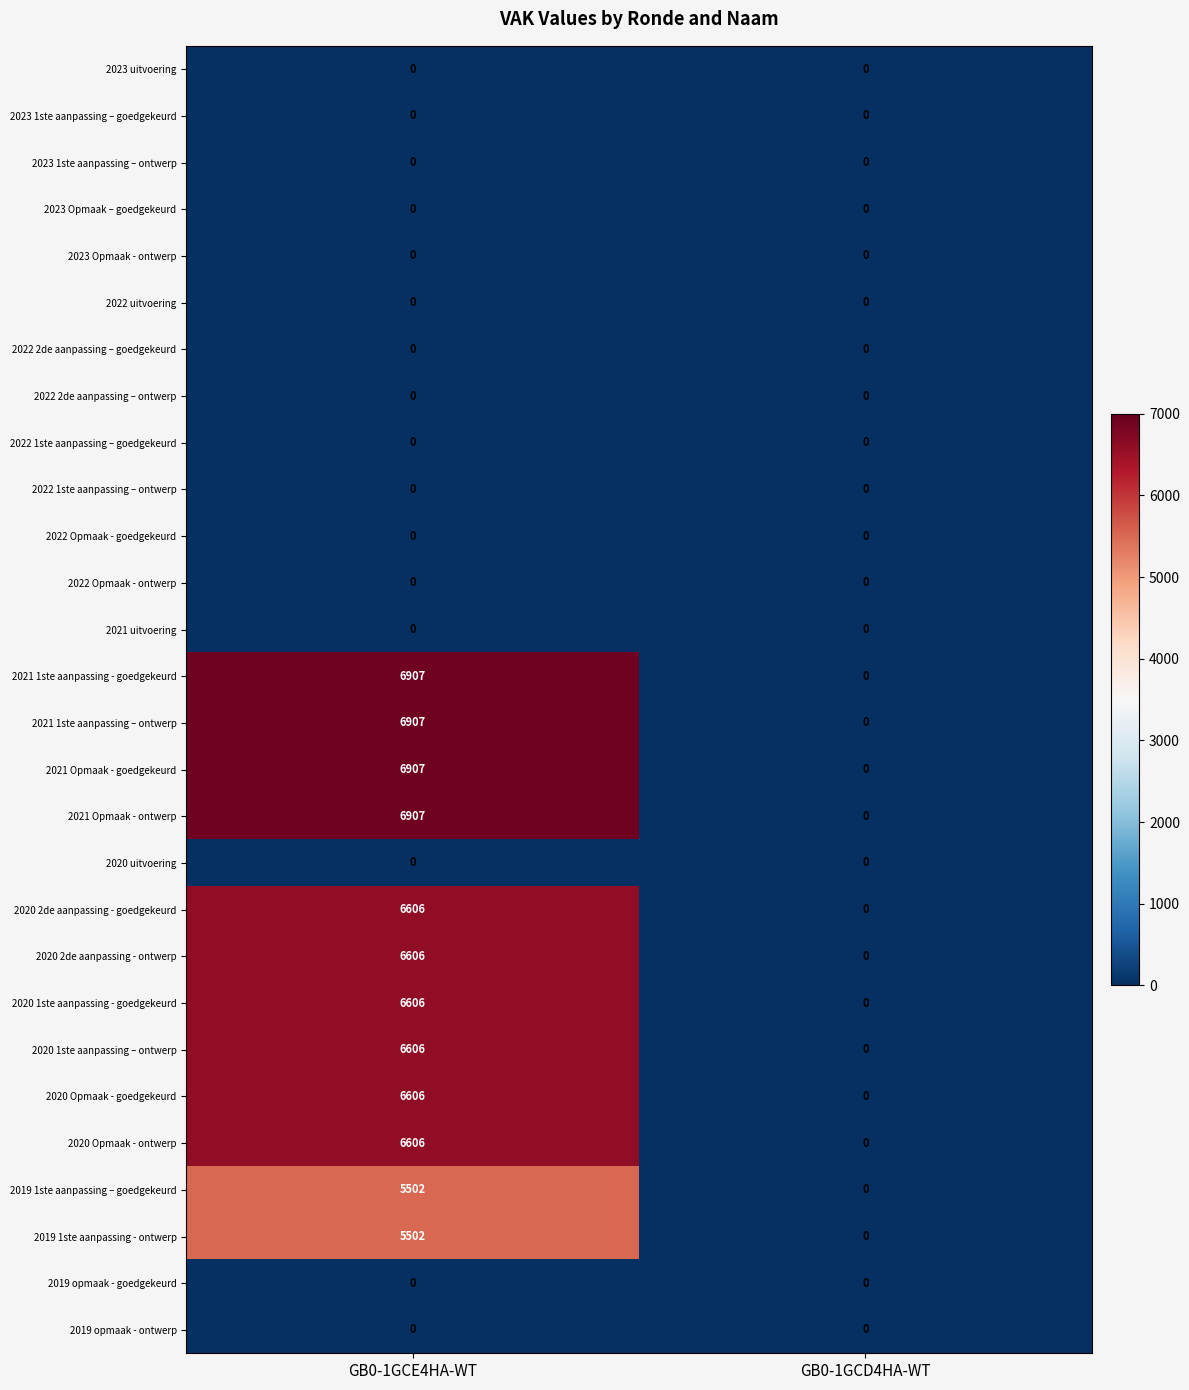

Which category has the highest value across all series?

GB0-1GCE4HA-WT